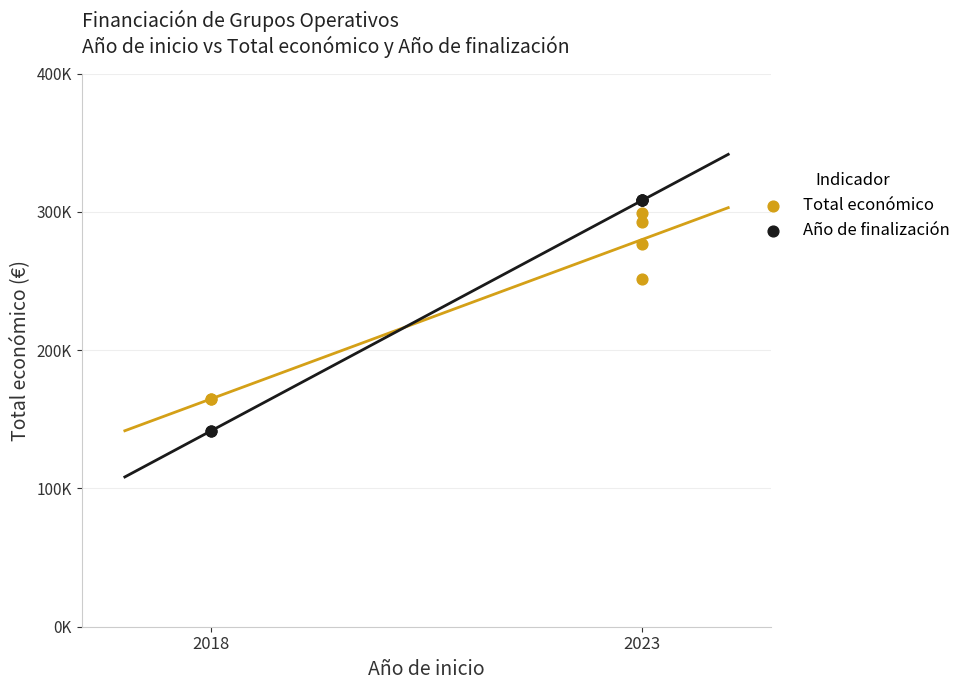

Which series has the widest spread of Y values?

Año de finalización